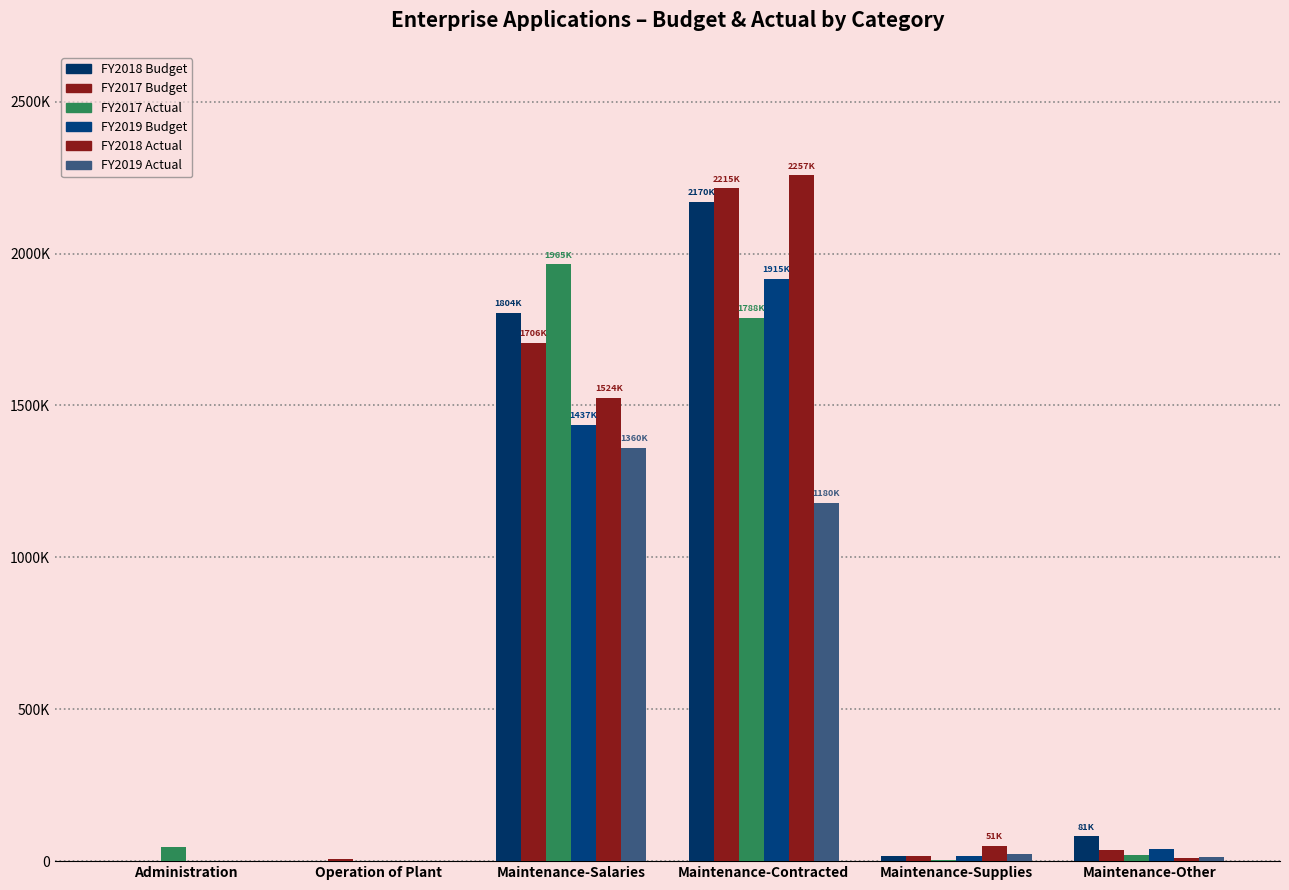

The FY2017 Actual series shows 71975.0 at Administration. True or false?

False